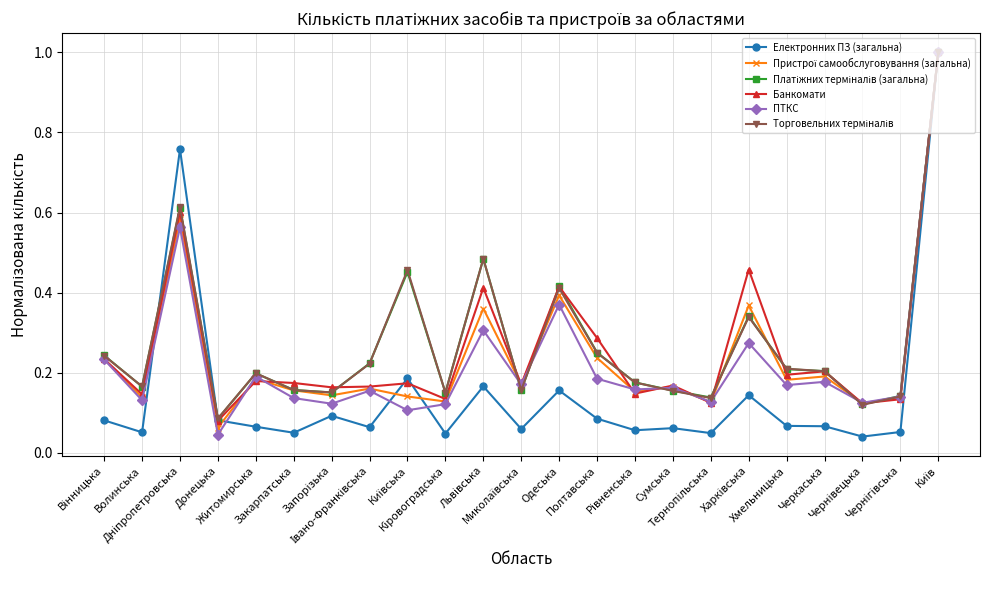

At how many categories does at least one series exceed 0?

23